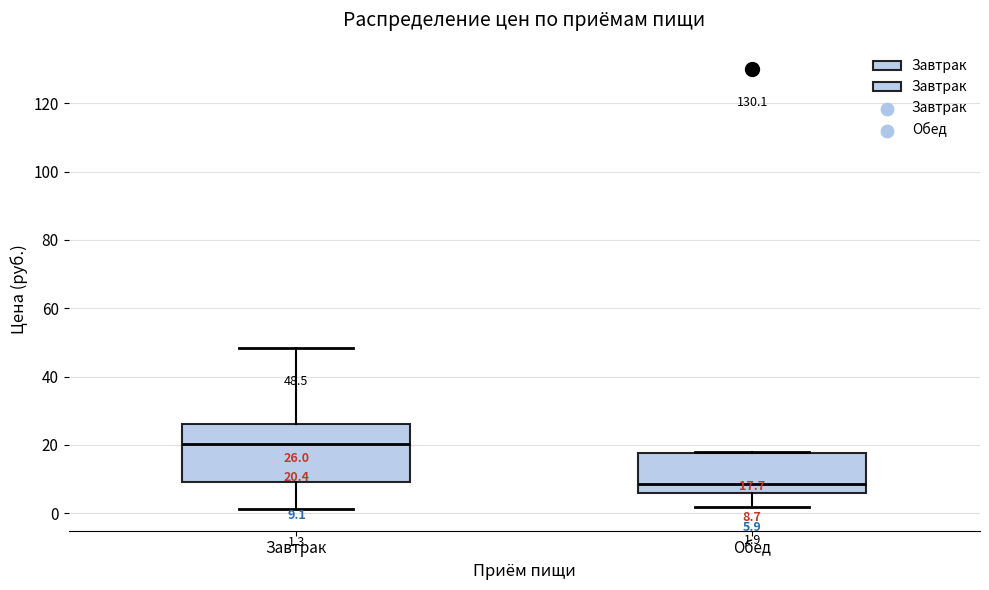

Which box has the lowest median line?

Обед